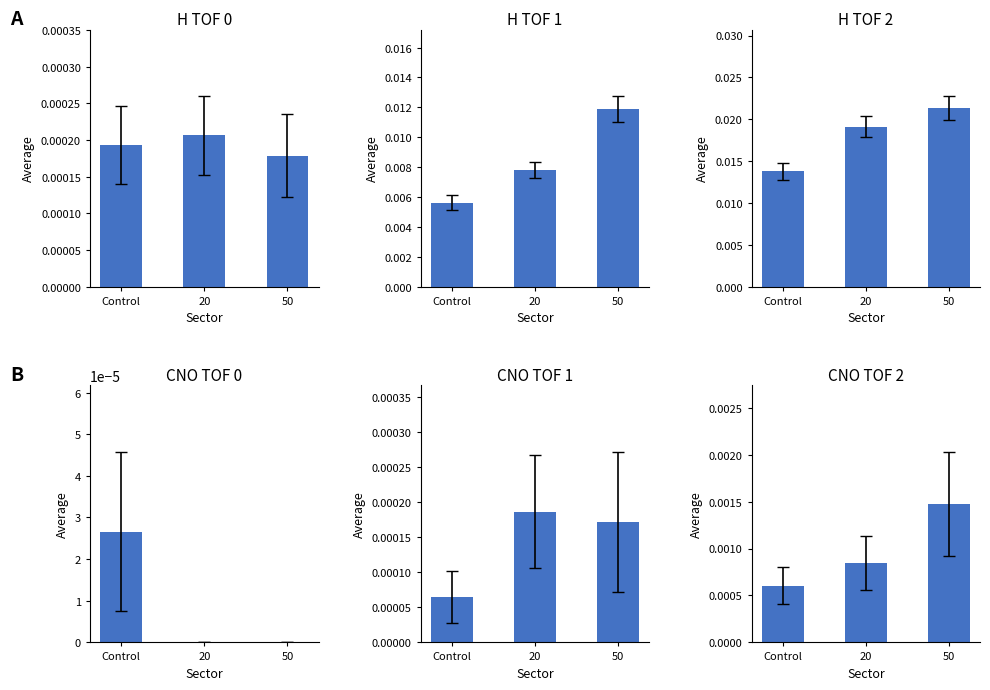

At 20, list the series in order from largest to smallest.

H_tof2, H_tof1, CNO_tof2, H_tof0, CNO_tof1, CNO_tof0